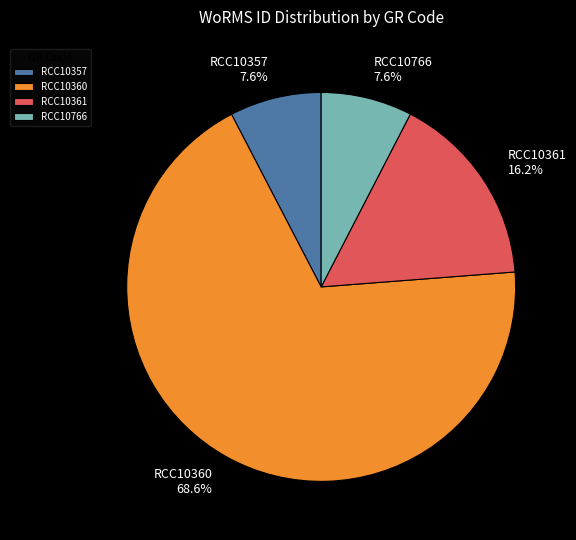

How many slices are in this pie chart?

4